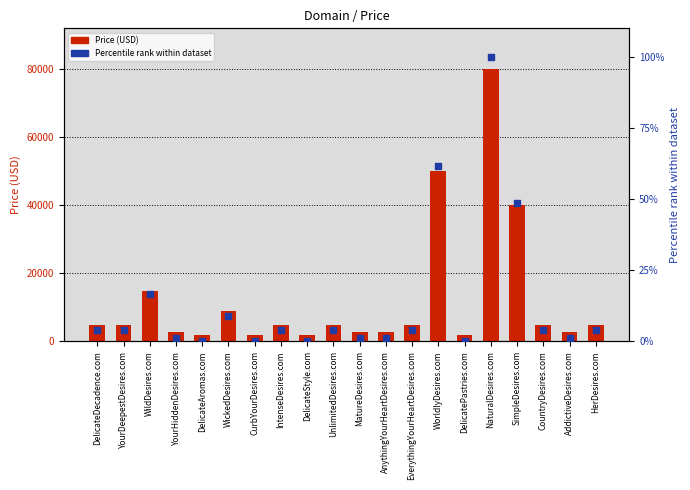

At which category is the sum across all series the highest?

NaturalDesires.com